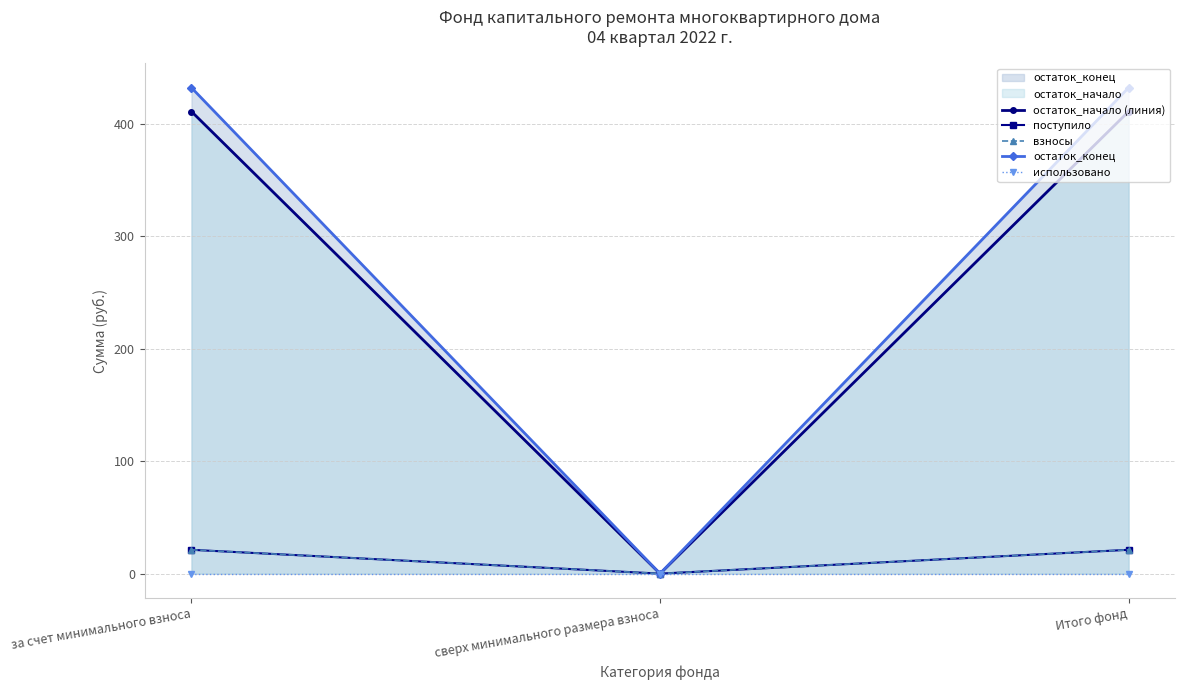

Where does the остаток_начало (линия) series first go above 410?

за счет минимального взноса